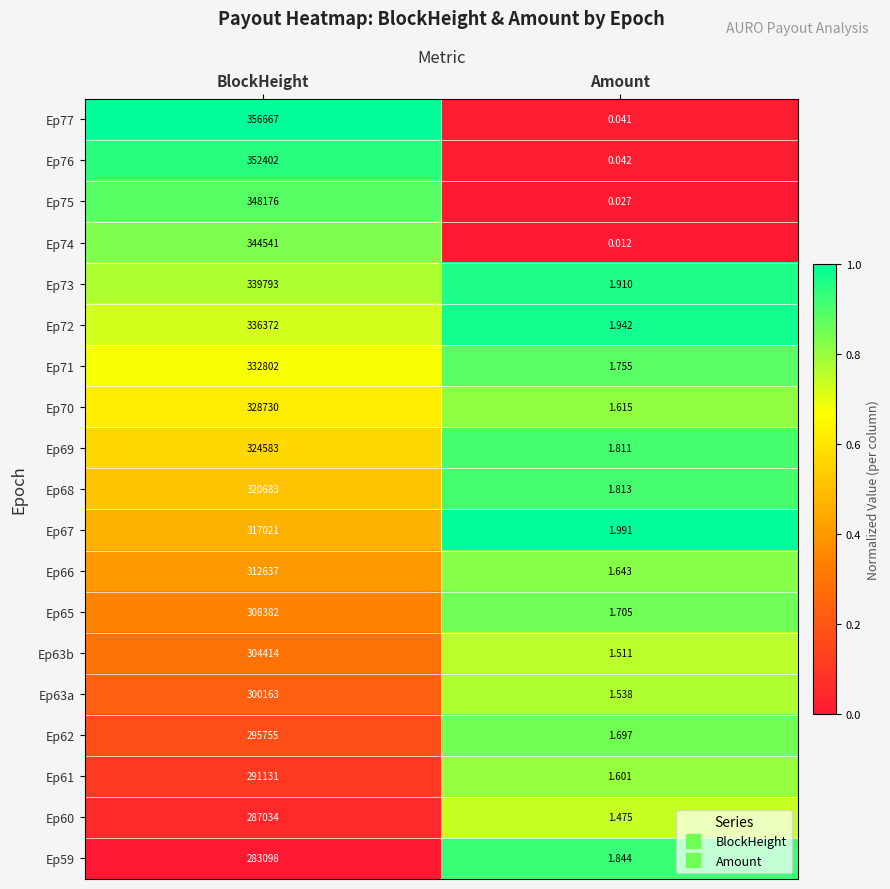

Which category has the highest value in the Ep66 series?

BlockHeight